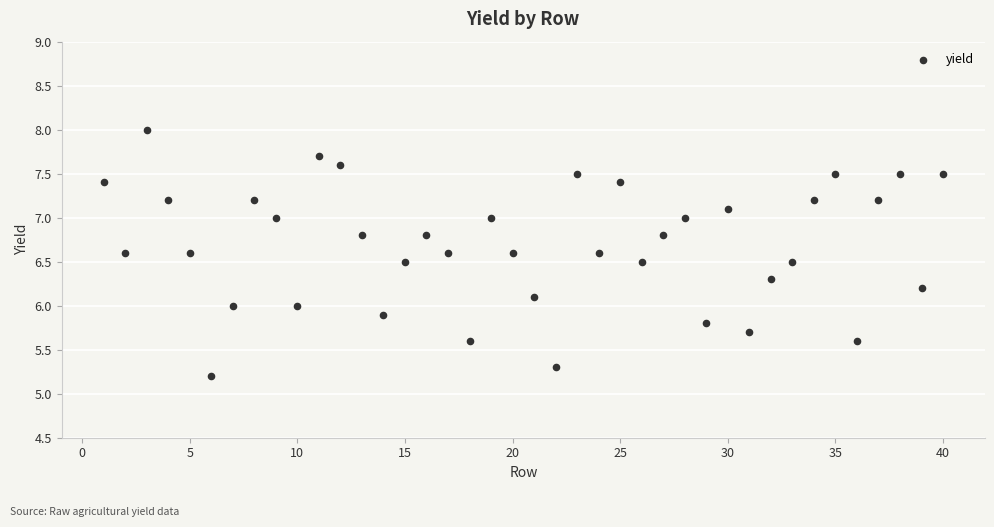

What is the range of Y values (max minus min)?

2.8